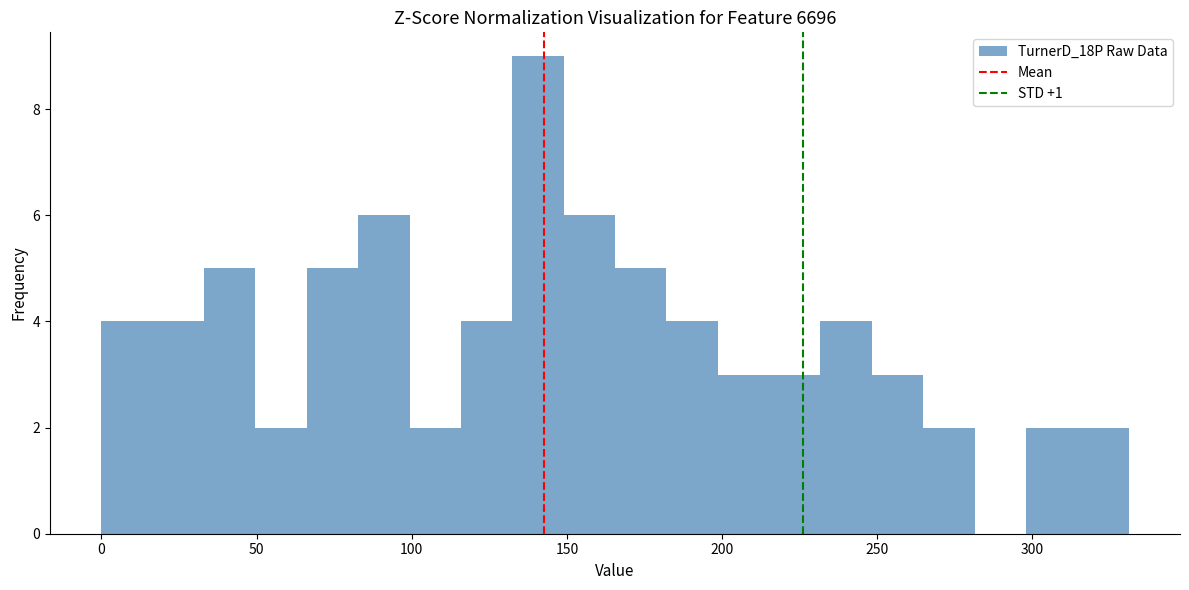

Read against the x-axis, roughly where is the centre of the tallest bar?

140